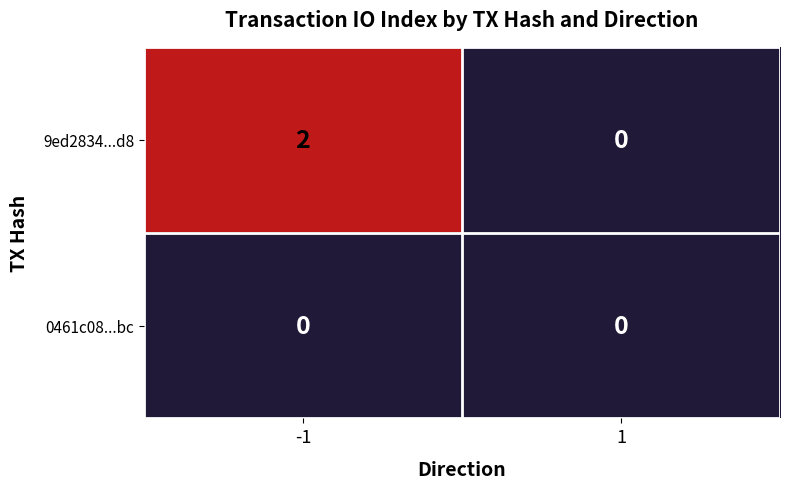

True or false: 9ed2834...d8 has a value of 4 at -1.

False